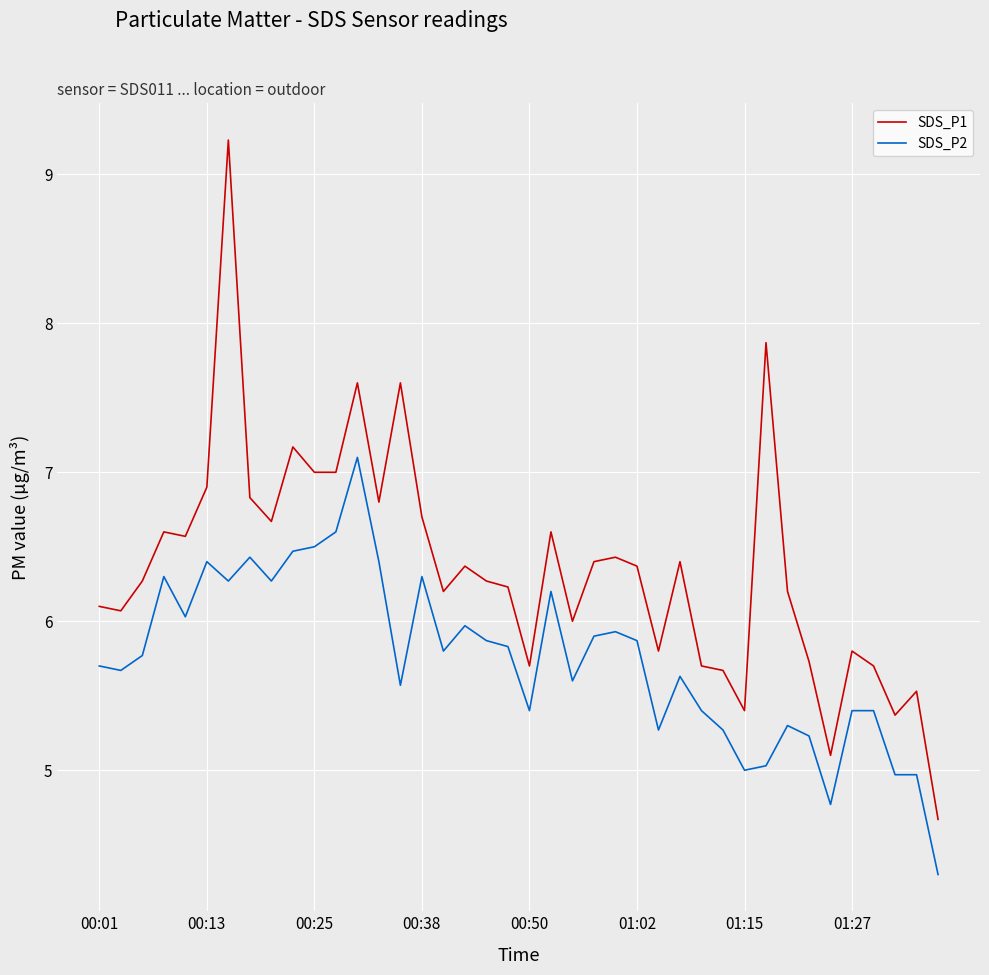

List the series in order of their overall mean, lowest first.

SDS_P2, SDS_P1